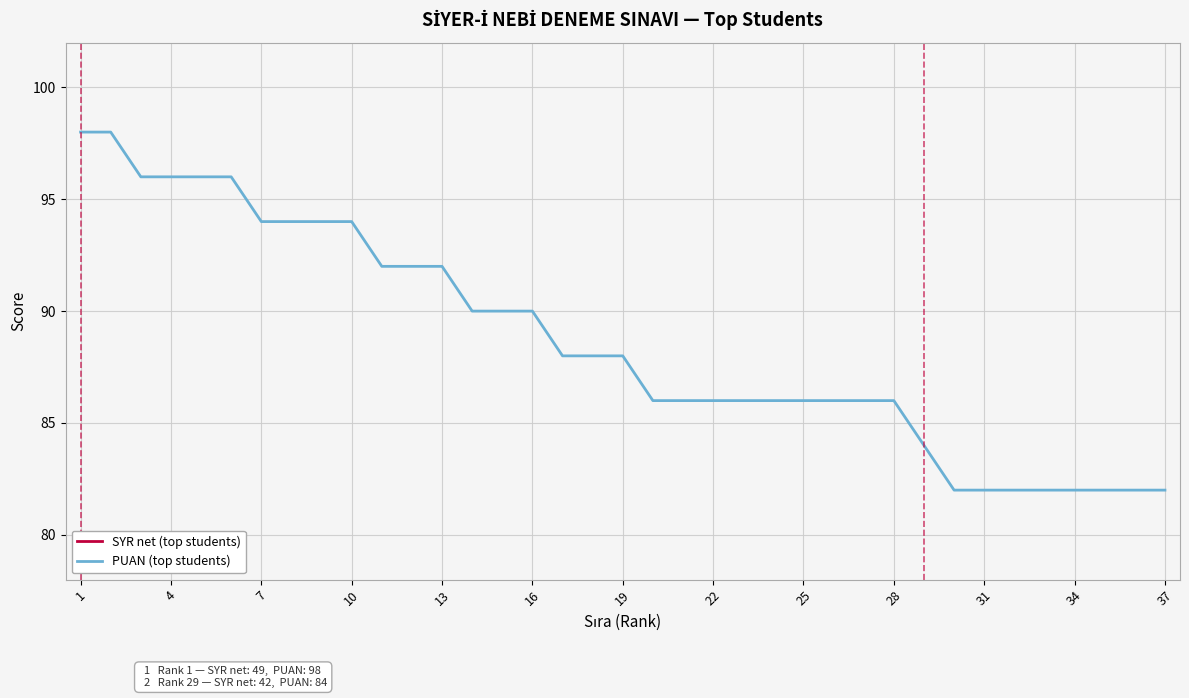

Which series has the widest spread of values?

PUAN (top students)